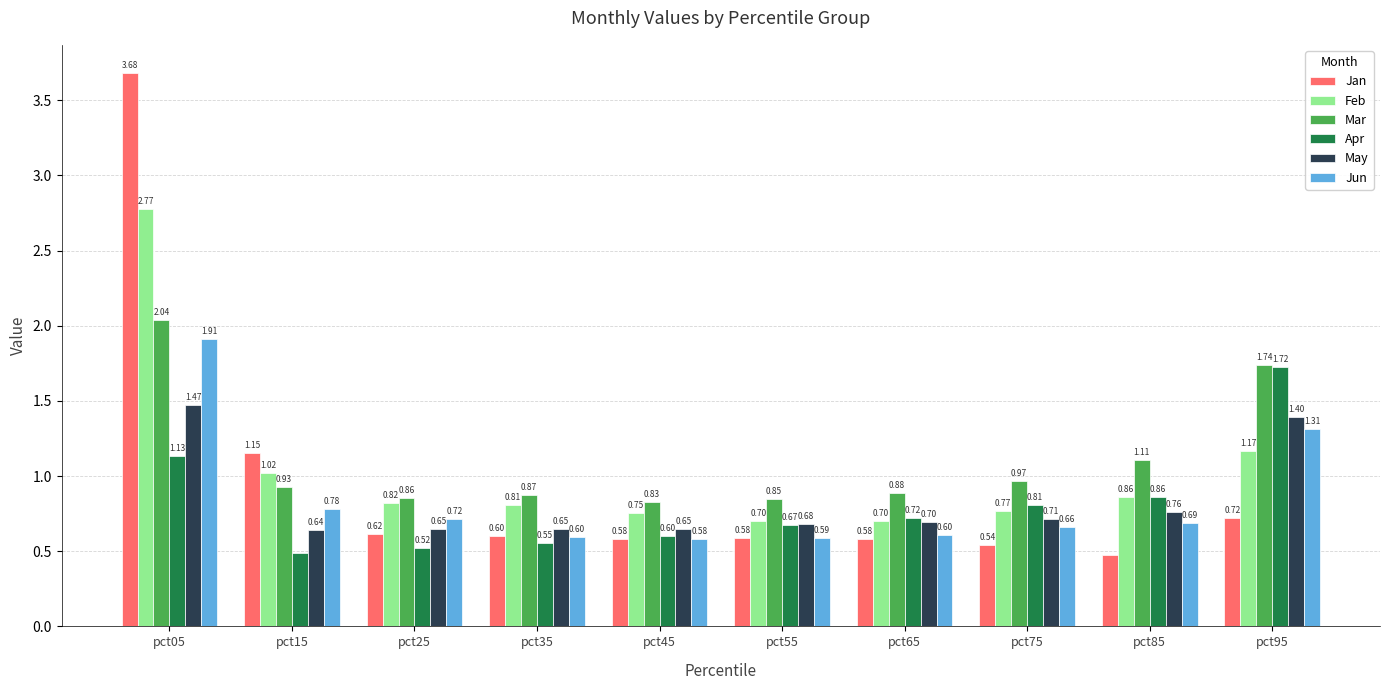

What is the total value across all series at pct85?

4.8